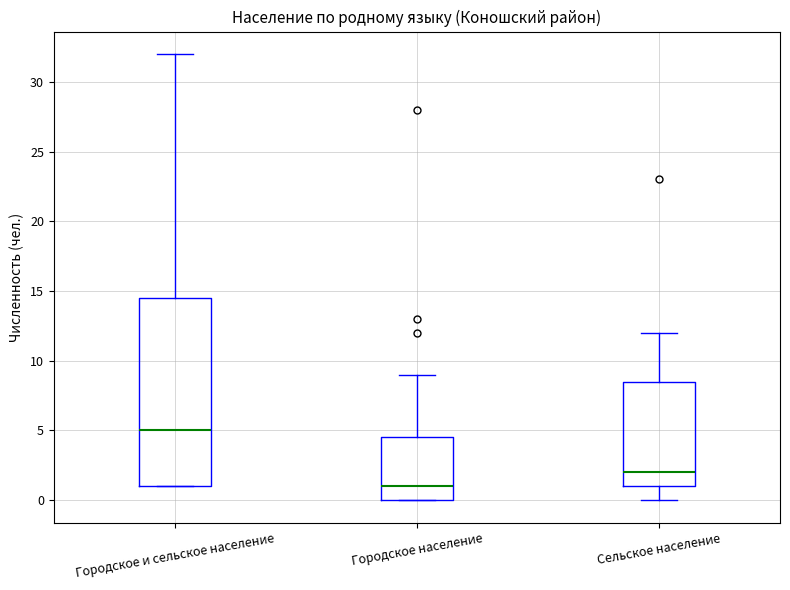

Which box has the highest median line?

Городское и сельское население